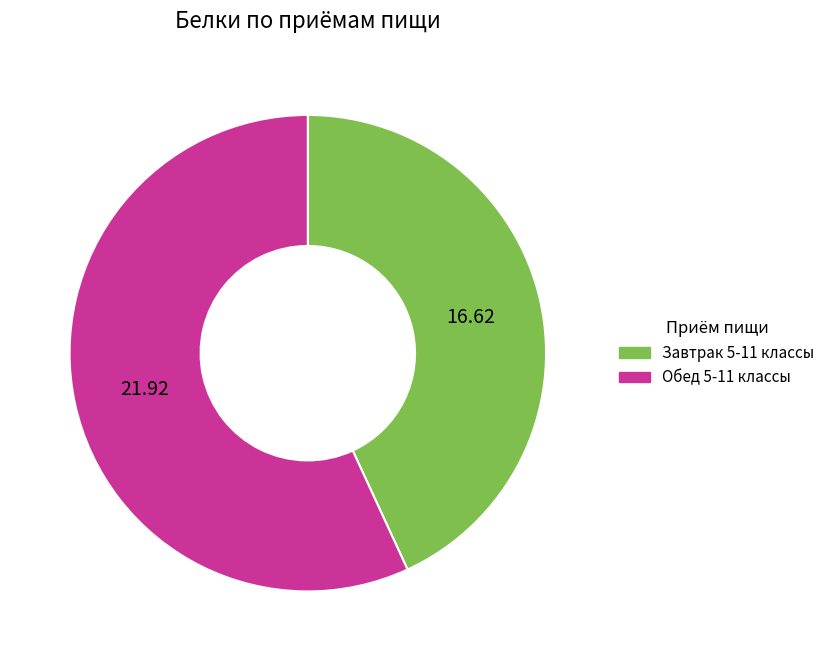

Approximately how many times larger is the value at Завтрак 5-11 классы compared to Обед 5-11 классы?

0.8